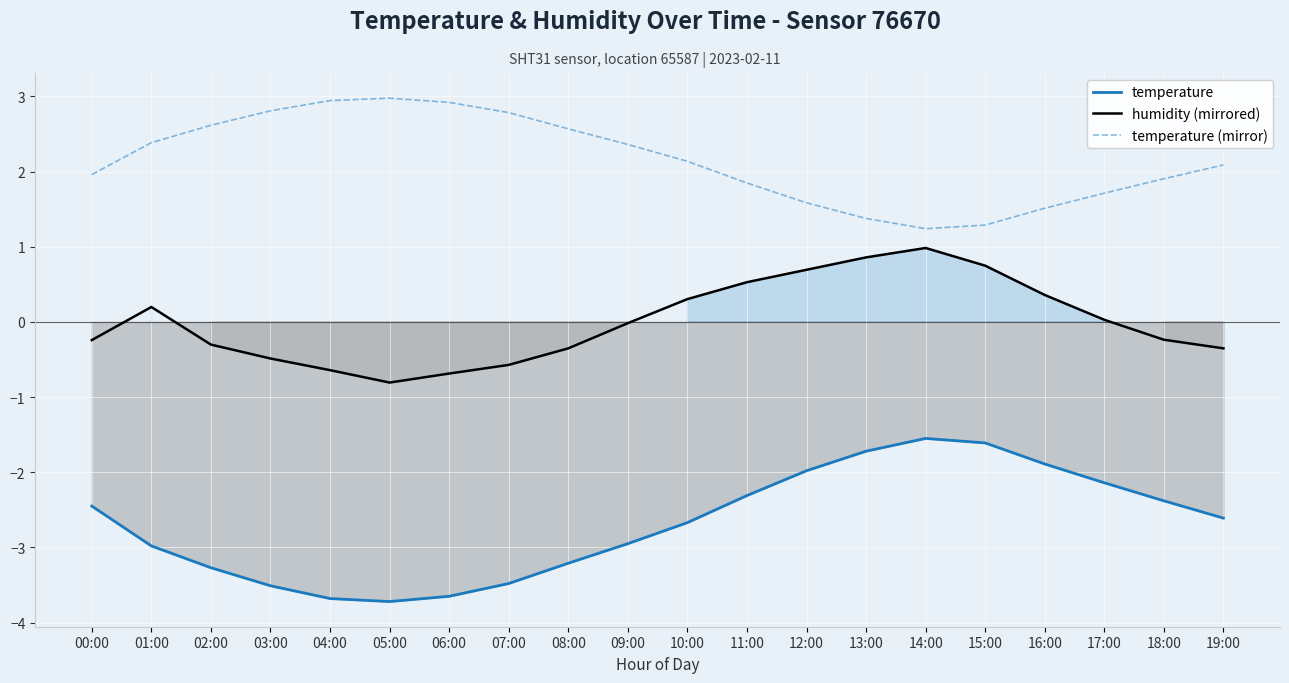

At which label is temperature (mirror) closest to 2?

00:00